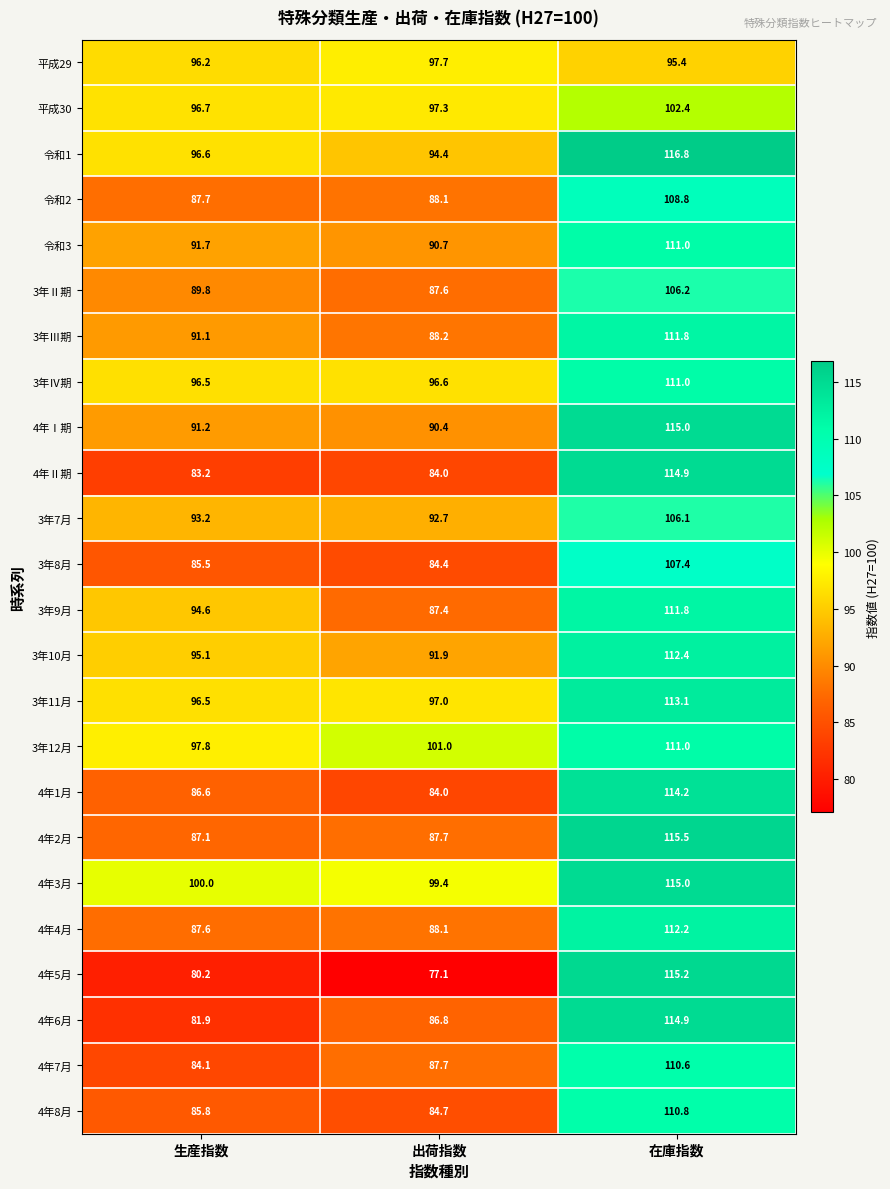

What is the minimum value shown in the chart?

77.1